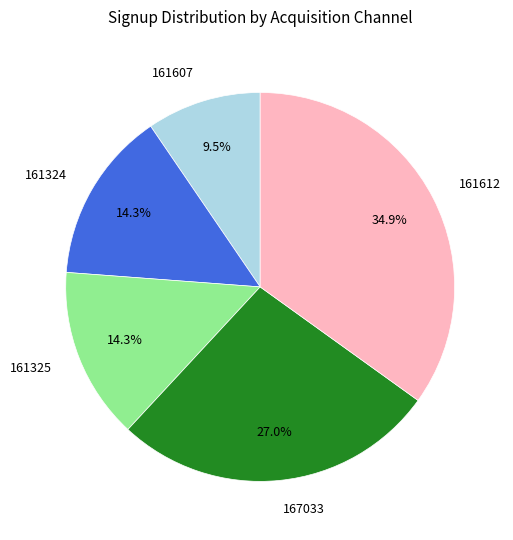

Between 161324 and 161607, which is larger?

161324